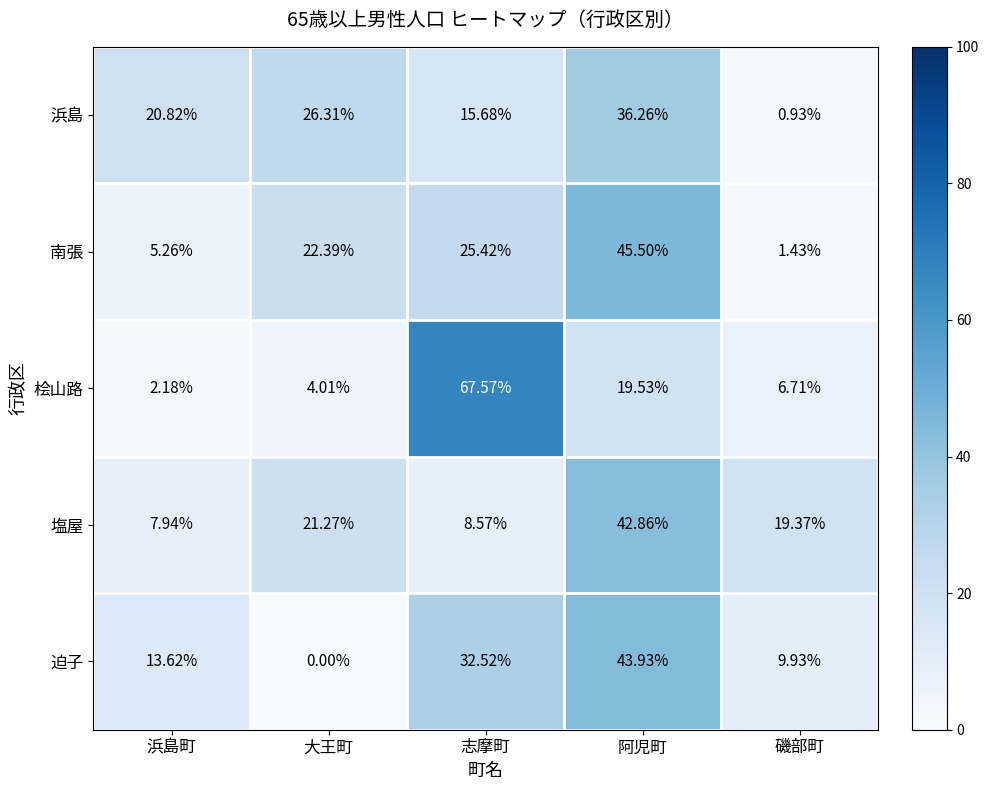

At which label does 迫子 reach its peak?

阿児町